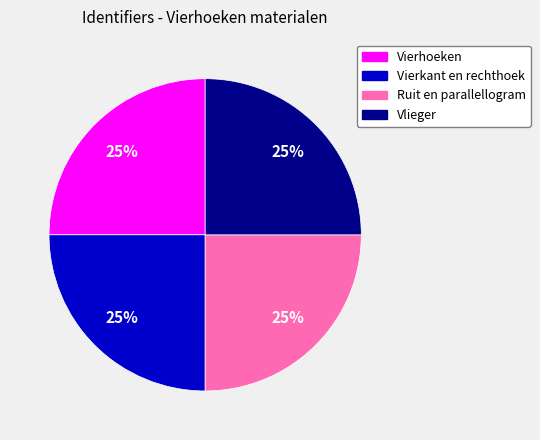

To the nearest percent, what is the combined percentage of Ruit en parallellogram and Vlieger?

50%